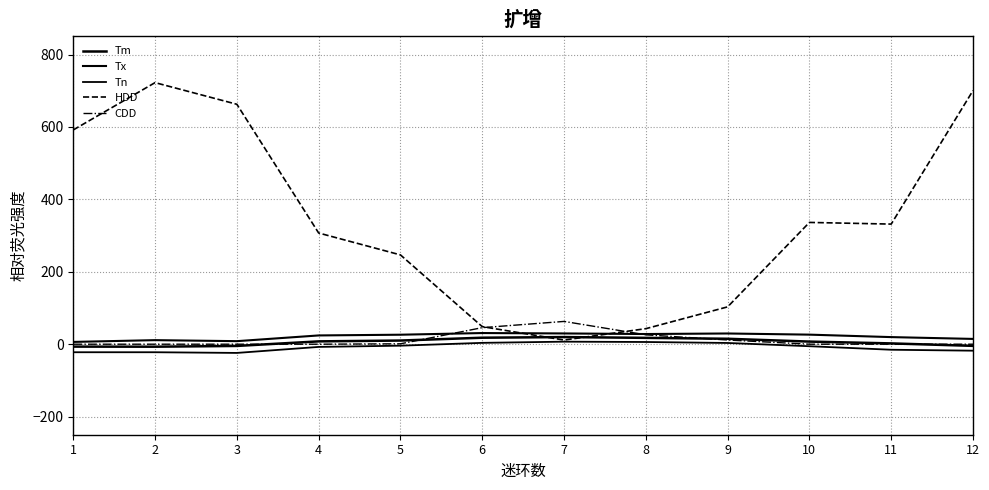

How many interior local peaks does the Tx series have?

3